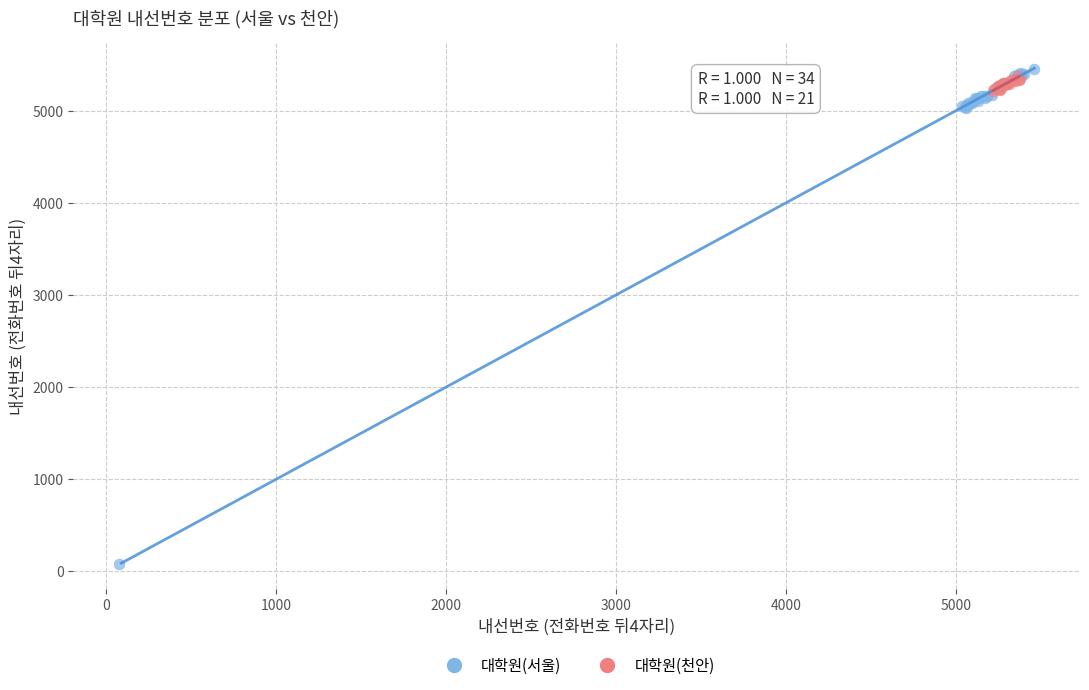

Which series reaches the minimum Y coordinate?

대학원(서울)